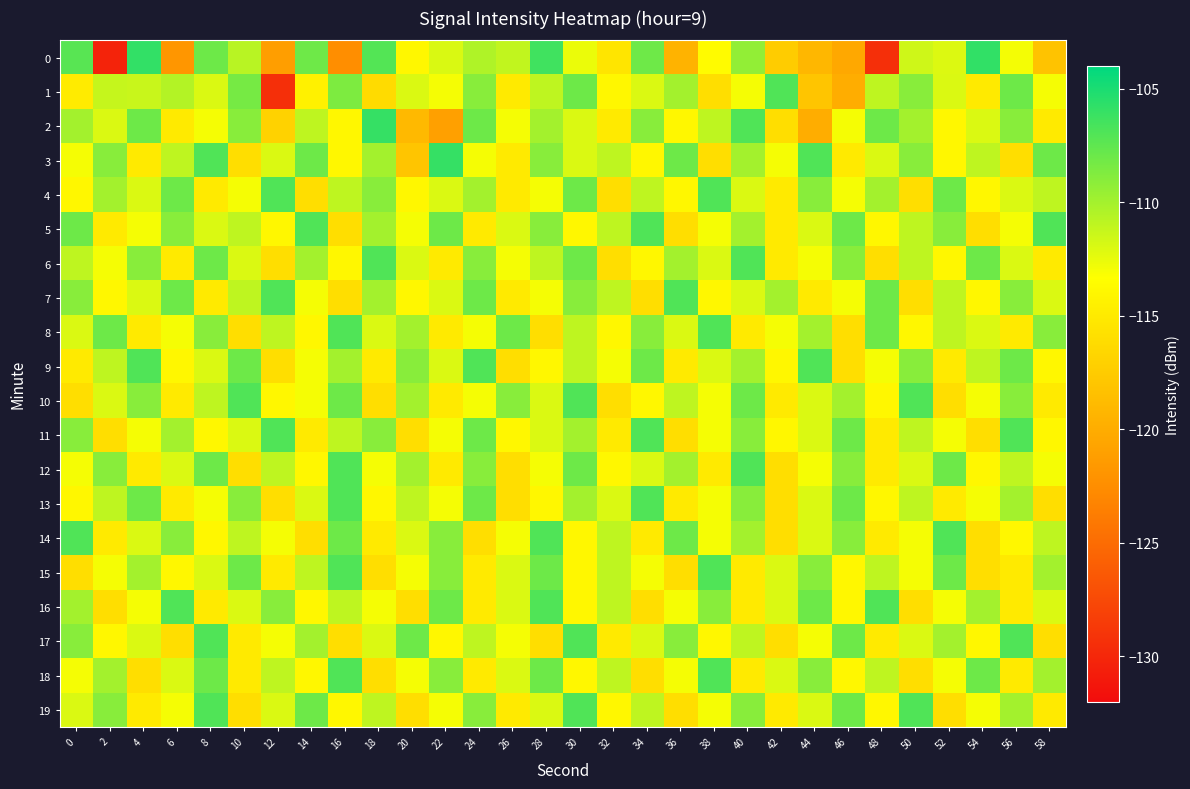

What is the smallest value displayed?

-130.3